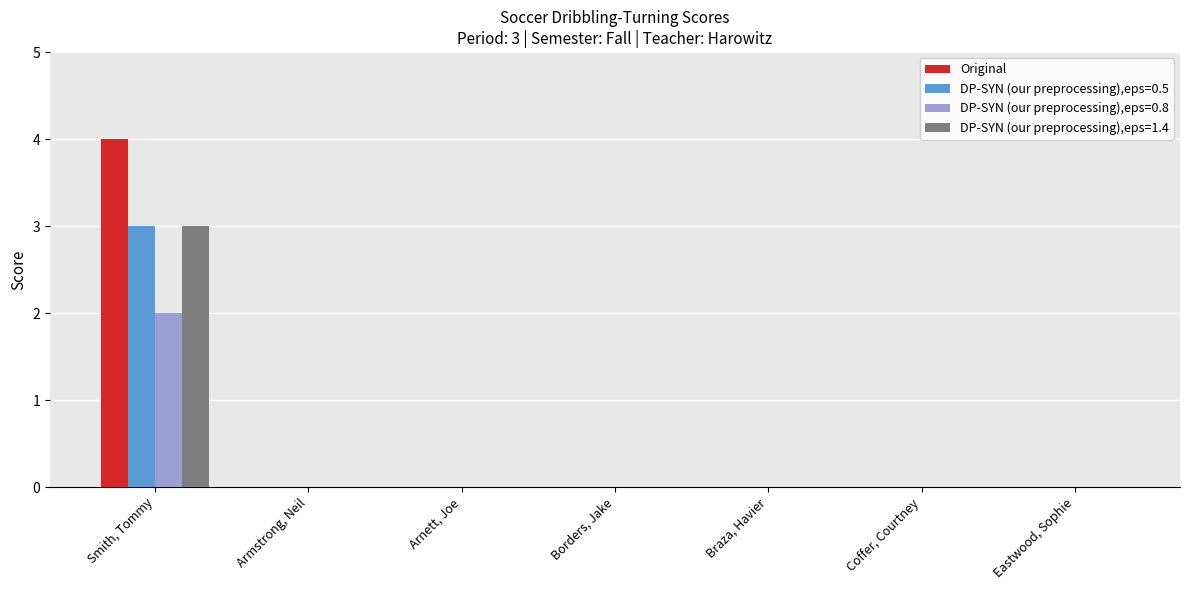

Count the number of categories in the chart.

7